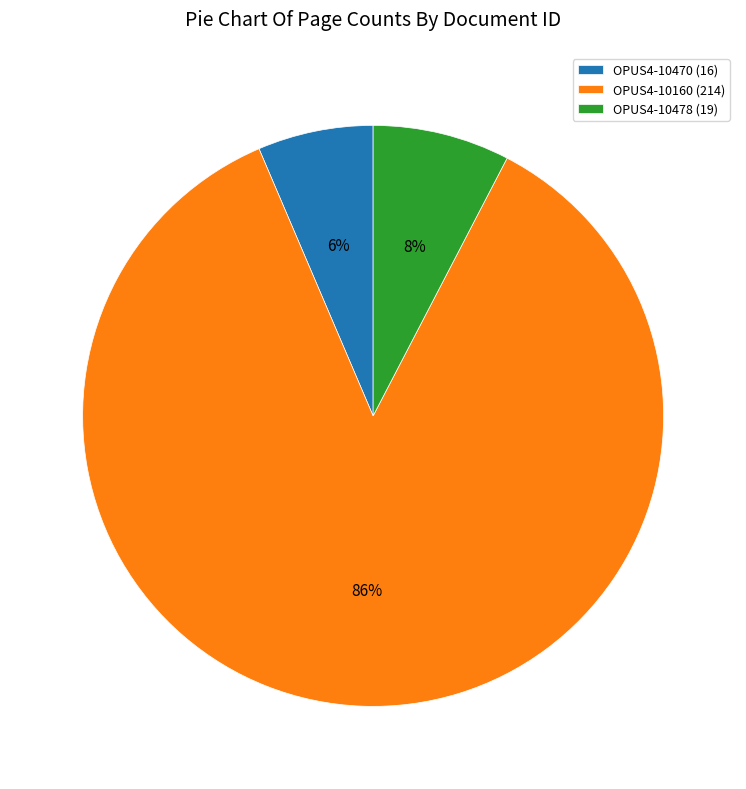

Between OPUS4-10470 (16) and OPUS4-10160 (214), which is larger?

OPUS4-10160 (214)